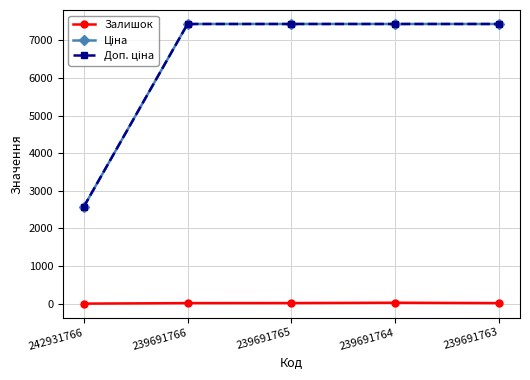

At how many categories does at least one series exceed 2358?

5